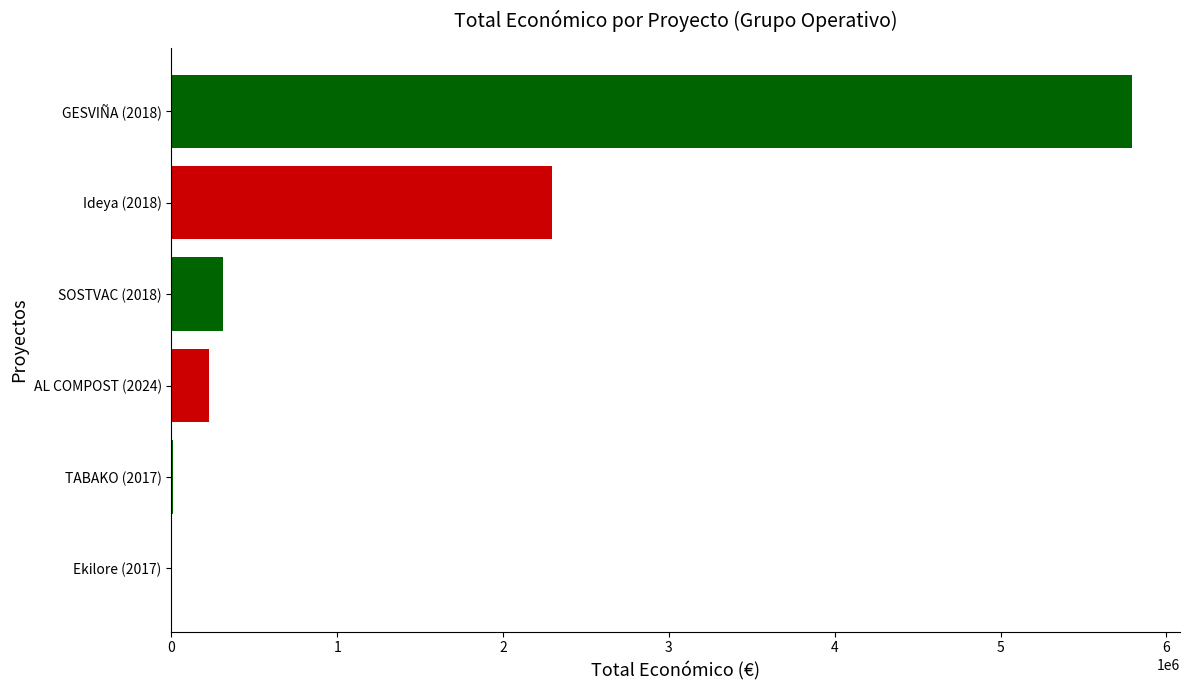

Is it true that the value at GESVIÑA (2018) is 7885681?

False